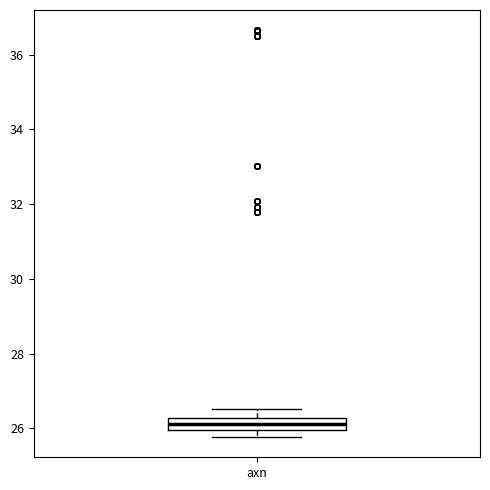

Read this box plot against the y-axis: the position of the median line, the range covered by the box, and the ends of both whiskers. The values are not printed on the chart, so give them approximately, as read against the axis.

median 26.2 (inside the box), box 26.0 to 26.2, whiskers 25.8 to 26.6